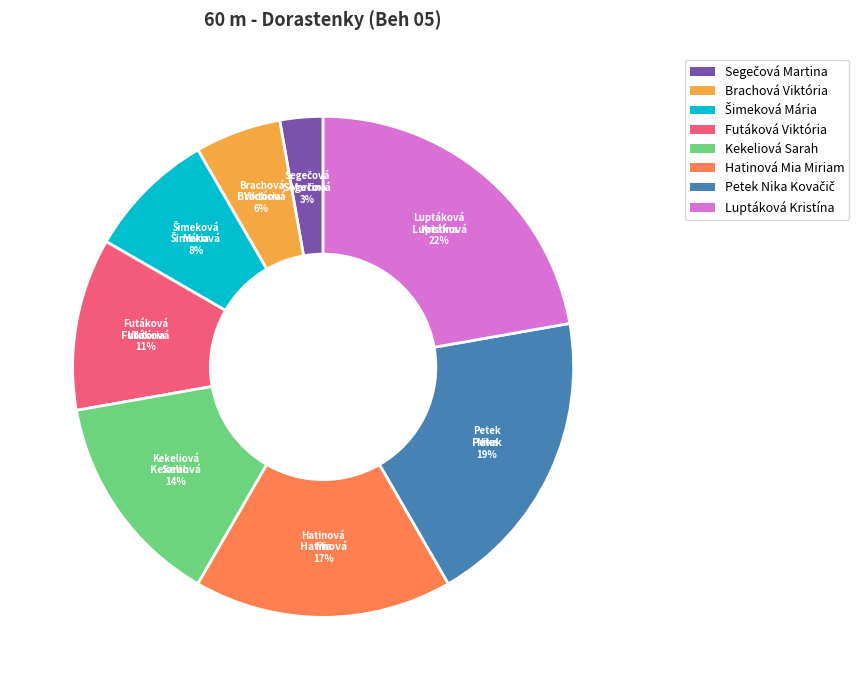

Combined, do Kekeliová Sarah and Luptáková Kristína account for over 50%?

No